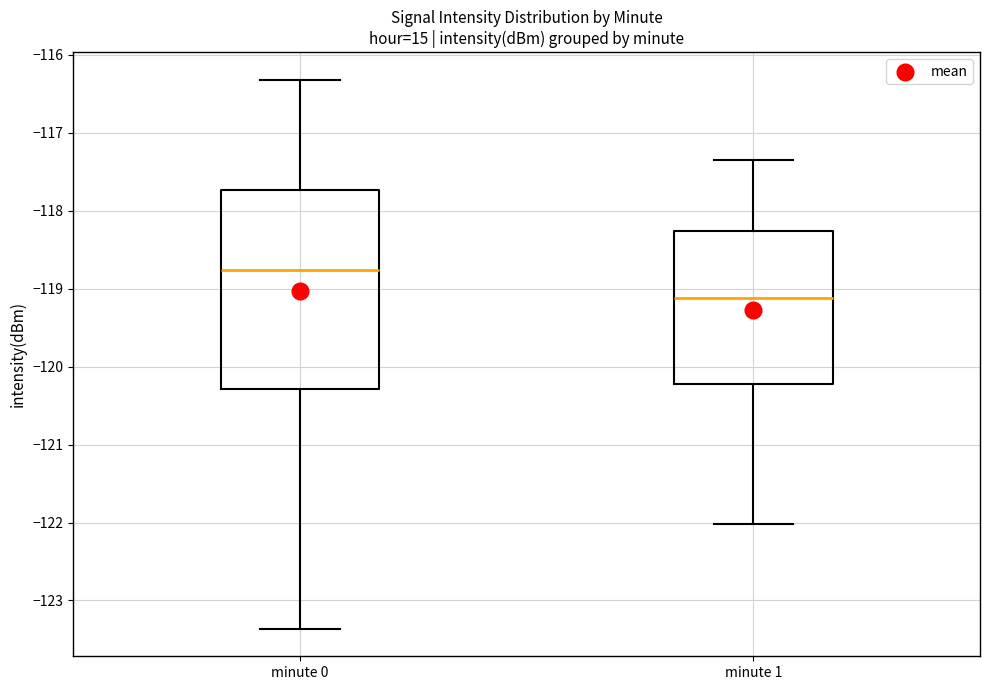

Reading left to right, read every box against the y-axis: the position of its median line, the range the box covers, and the ends of its whiskers. The values are not printed on the chart, so give them approximately, as read against the axis.

minute 0: median -118.8, box -120.3 to -117.7, whiskers -123.4 to -116.3
minute 1: median -119.1, box -120.2 to -118.3, whiskers -122.0 to -117.3